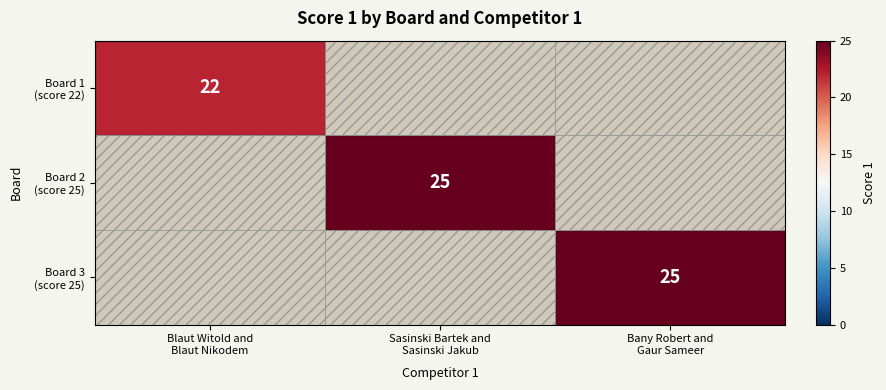

At Sasinski Bartek and Sasinski Jakub, list the series in order from smallest to largest.

Board 1 (score 22), Board 2 (score 25), Board 3 (score 25)